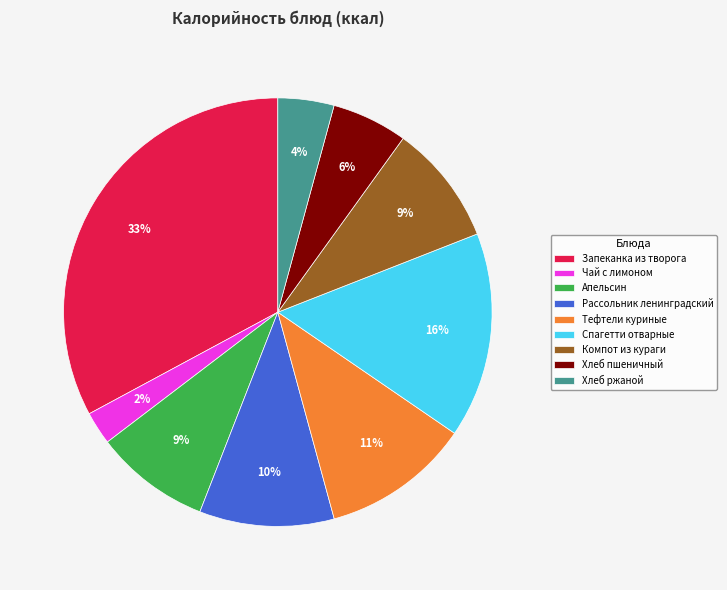

What percentage is the Чай с лимоном slice, to the nearest percent?

2%